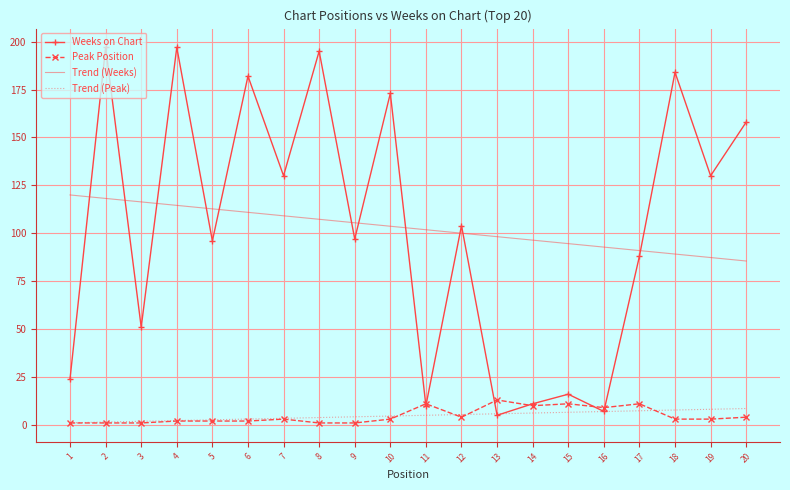

What is the greatest value displayed?

197.0